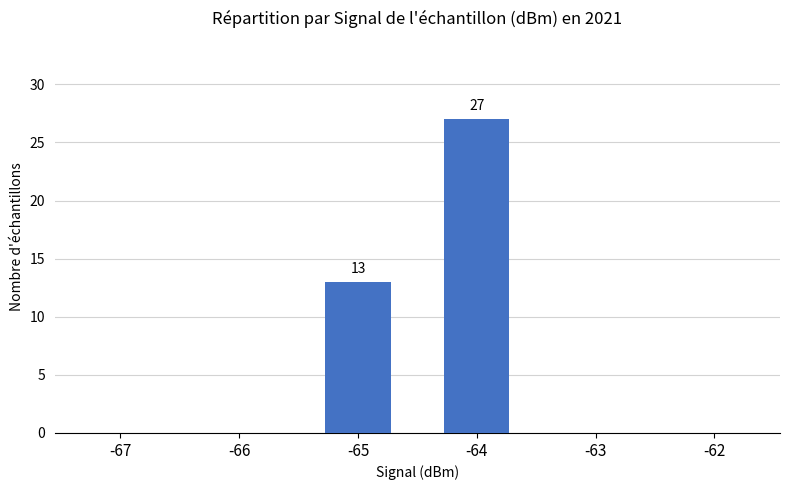

Where is the data nearest to the value 13?

-65